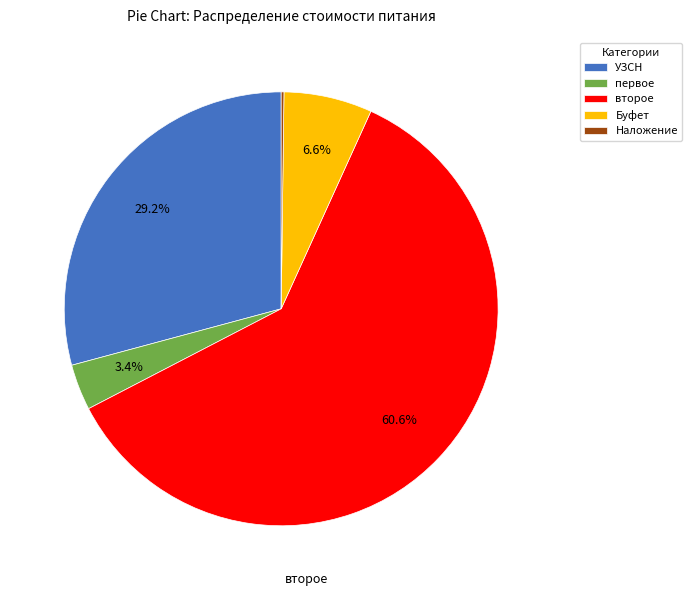

Is второе the majority of the pie?

Yes